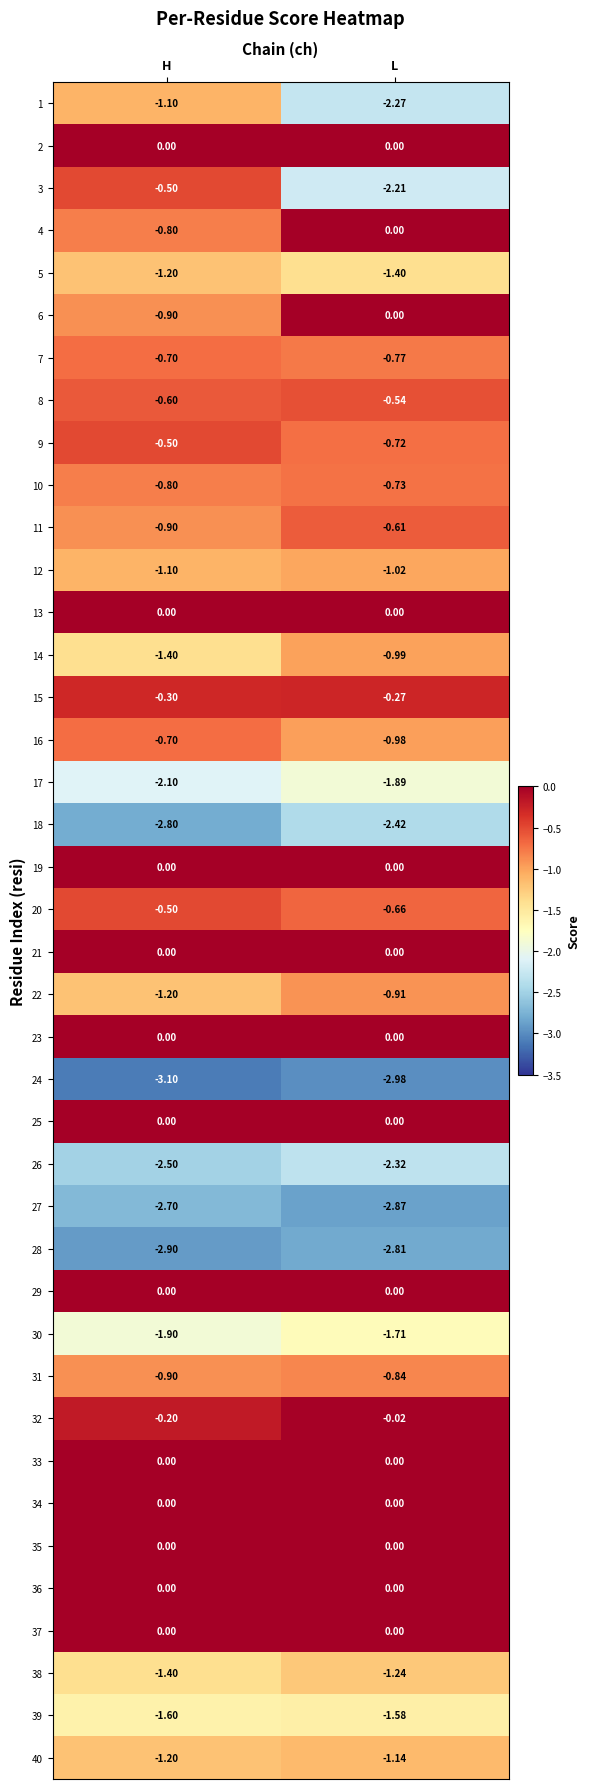

At how many categories does at least one series exceed -2?

2